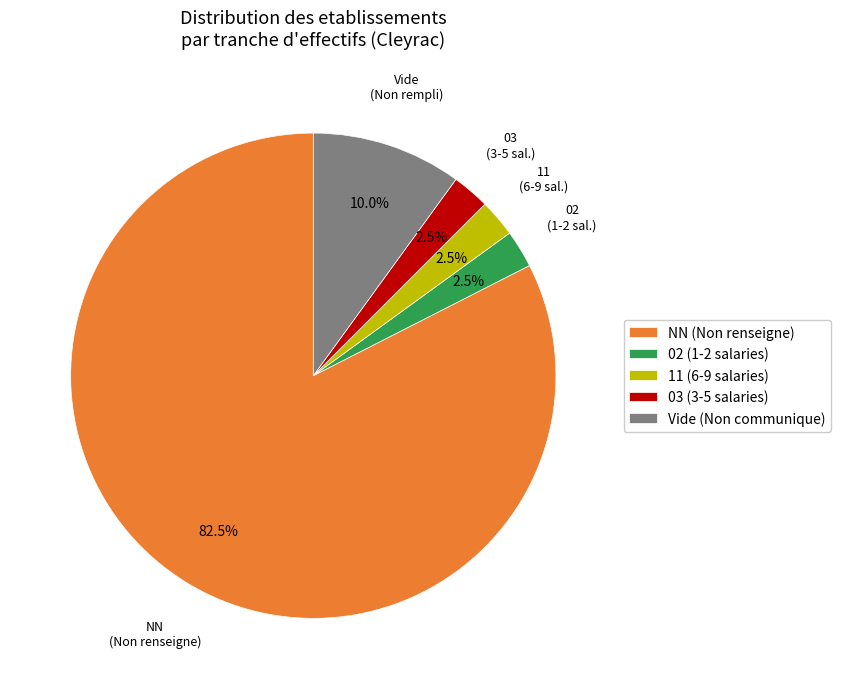

Which has a higher value, Vide (Non communique) or 11 (6-9 salaries)?

Vide (Non communique)